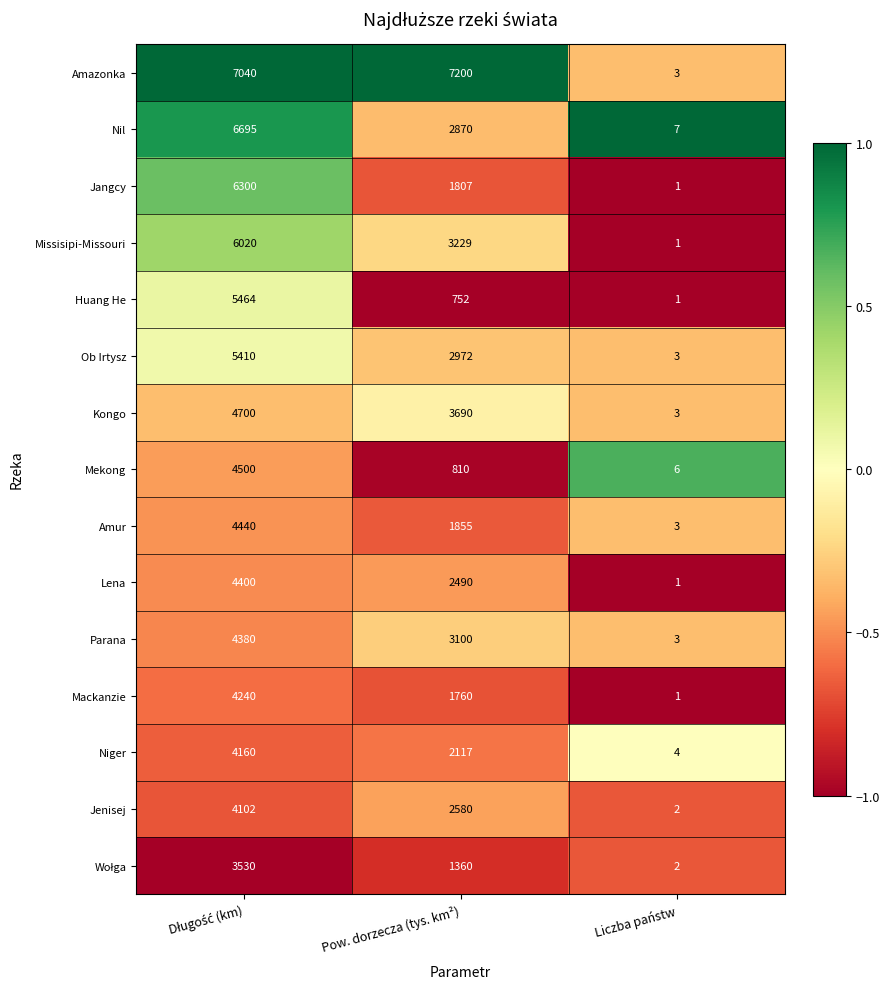

How many Nil values are between 7 and 6695?

3